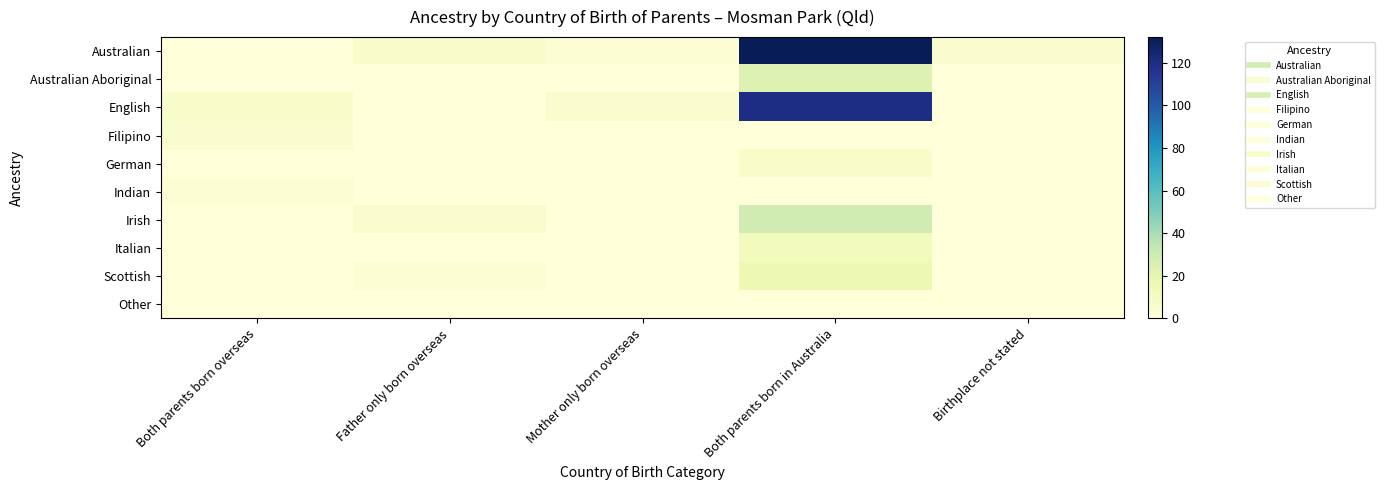

Which series has the largest total across all categories?

Australian